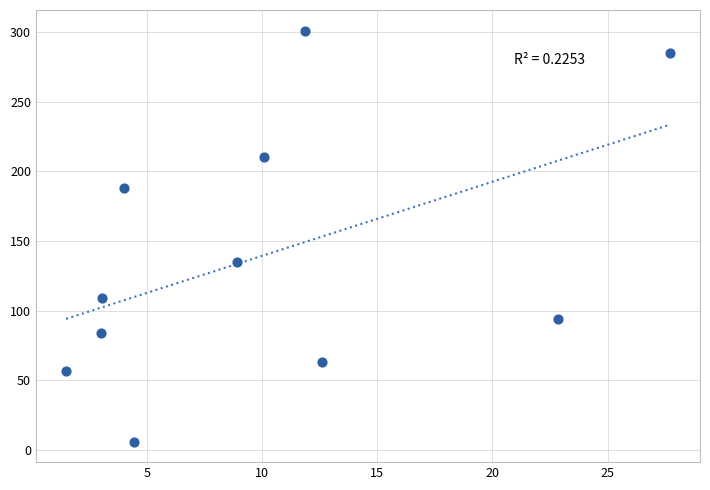

What is the range of Y values (max minus min)?

295